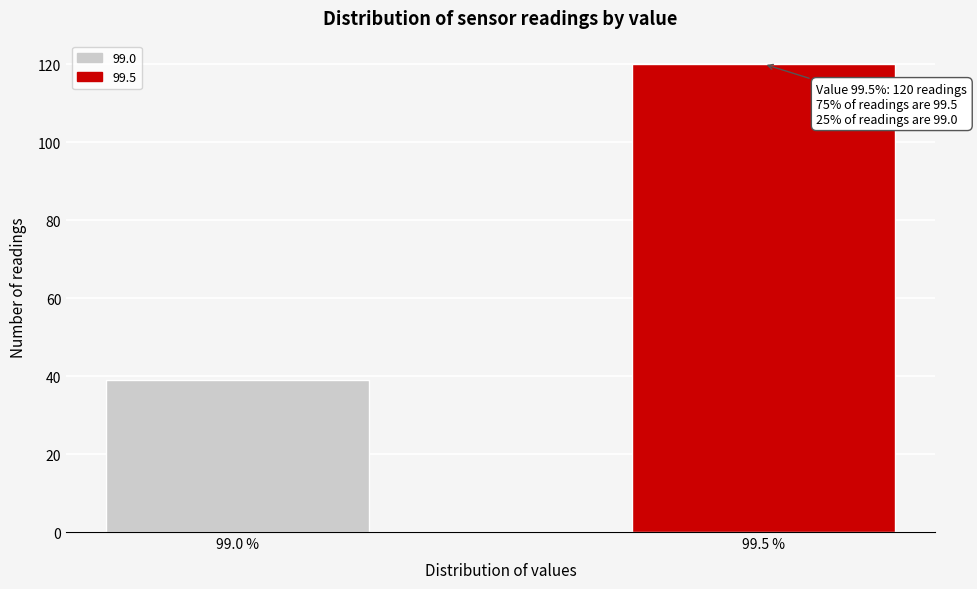

Reading left to right, what are all the values shown in this chart?

39	120